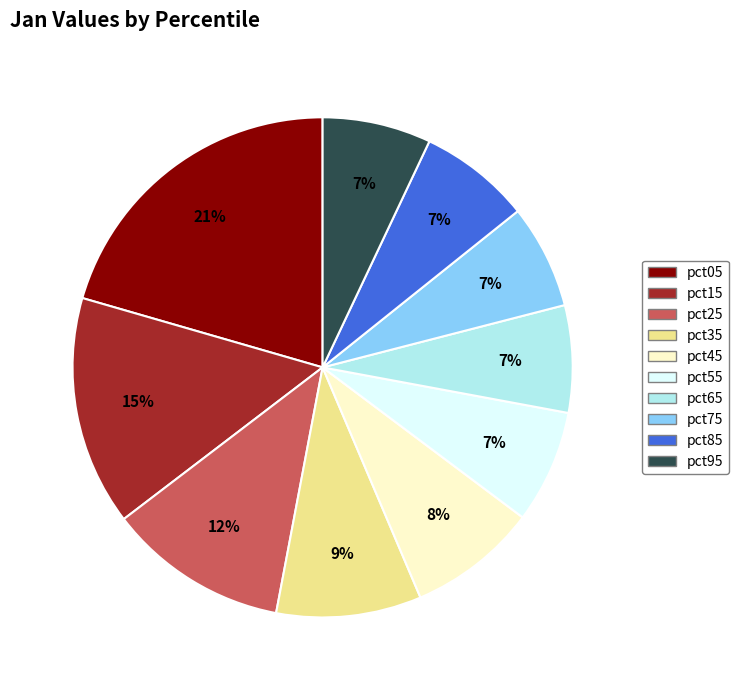

Between pct05 and pct35, which is larger?

pct05